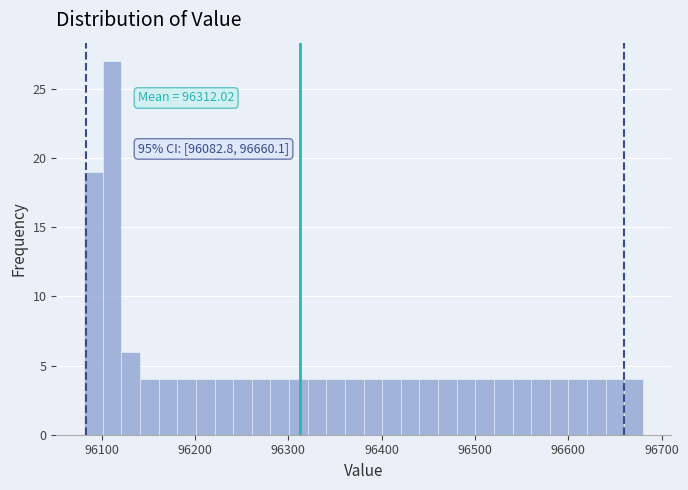

Around what value on the x-axis is the tallest bar? Give the approximate position of its centre, as read against the axis.

96110